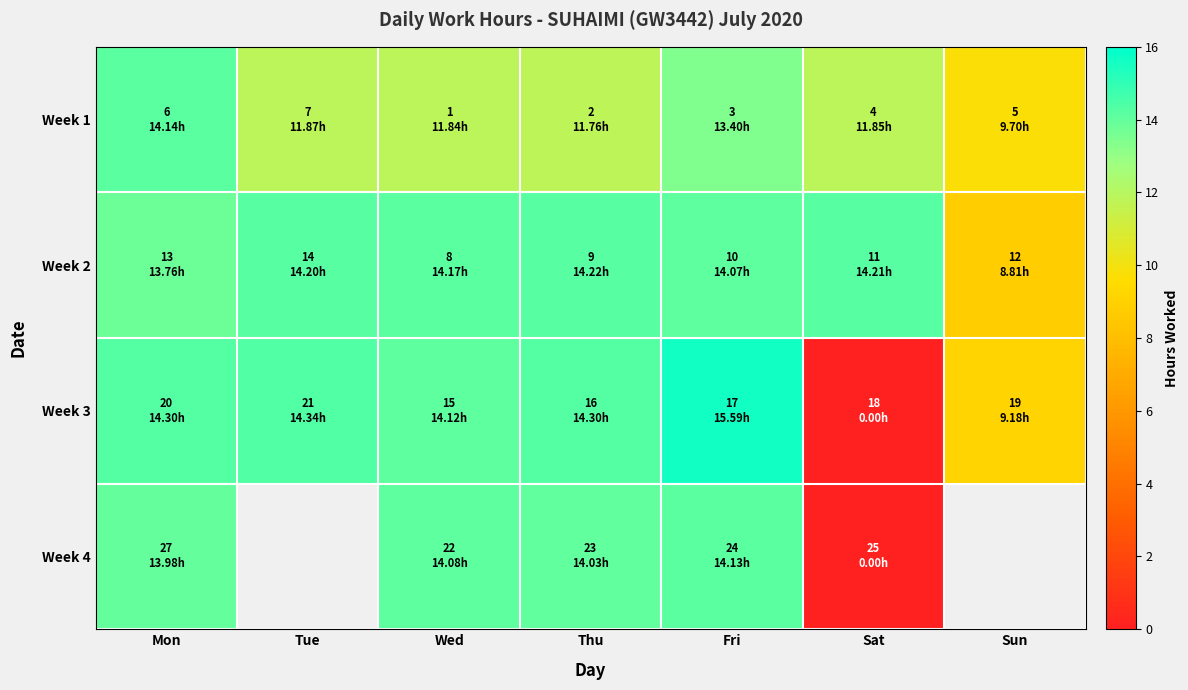

What is the minimum value for Week 1?

9.7